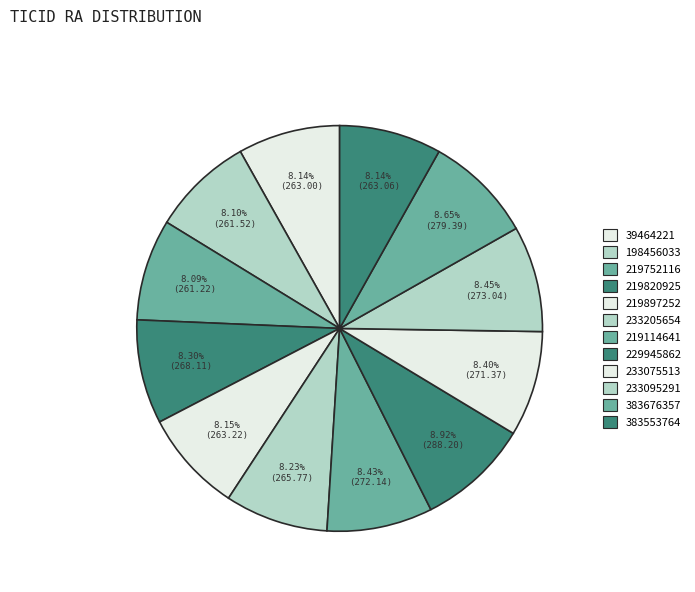

Count the number of slices in the pie.

12